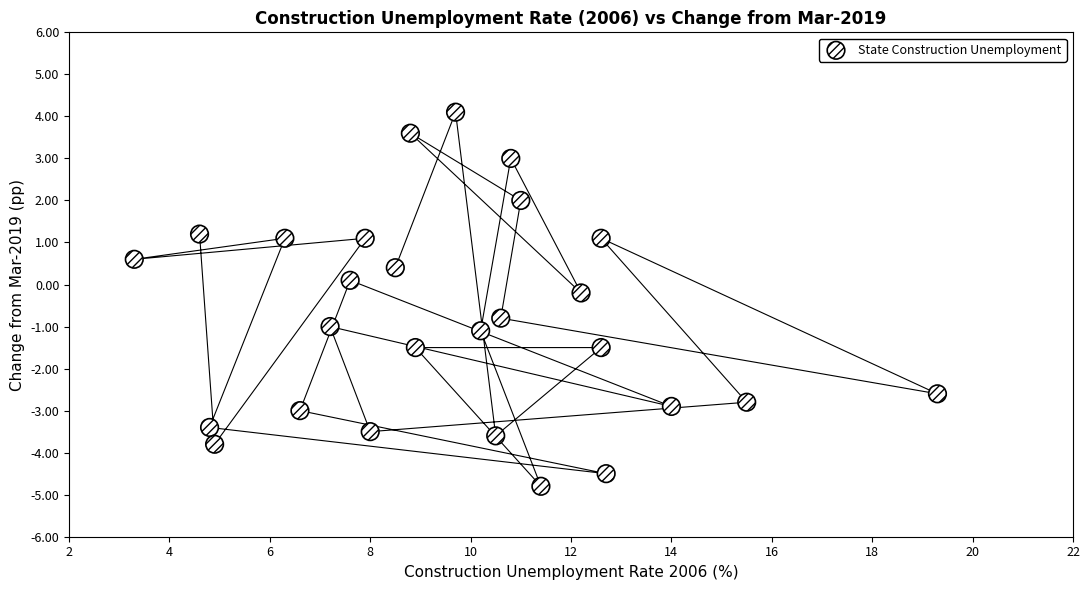

What is the range of X values (max minus min)?

16.0